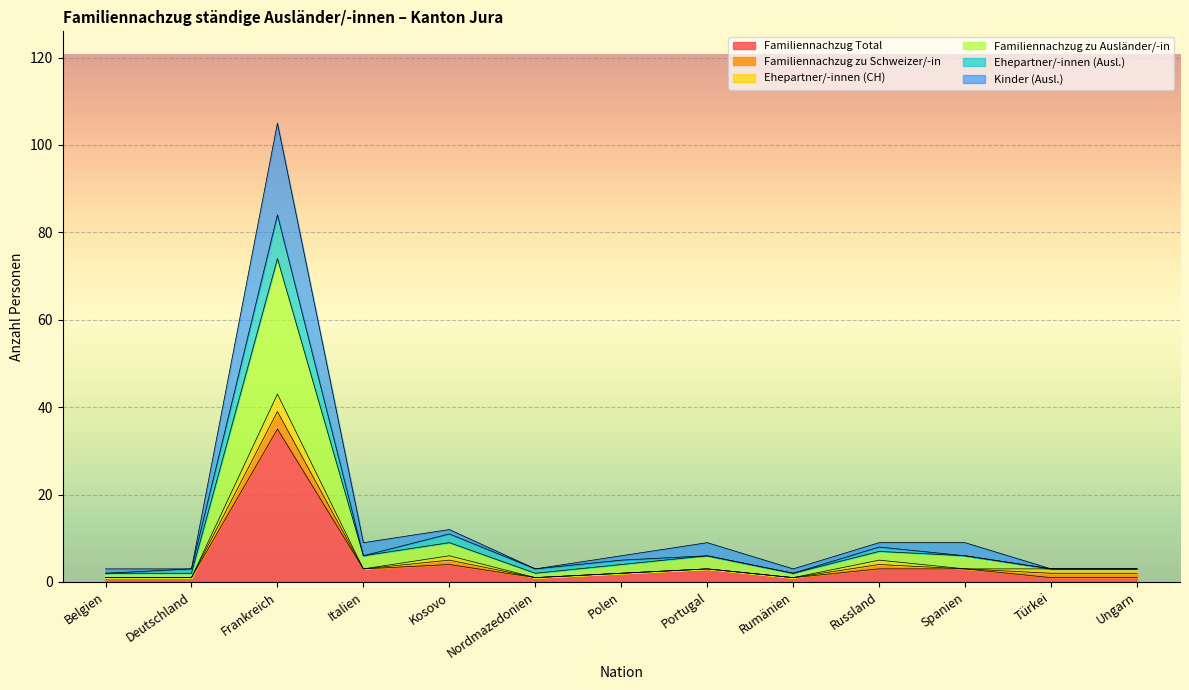

What is the label of the 3rd point from the right?

Spanien